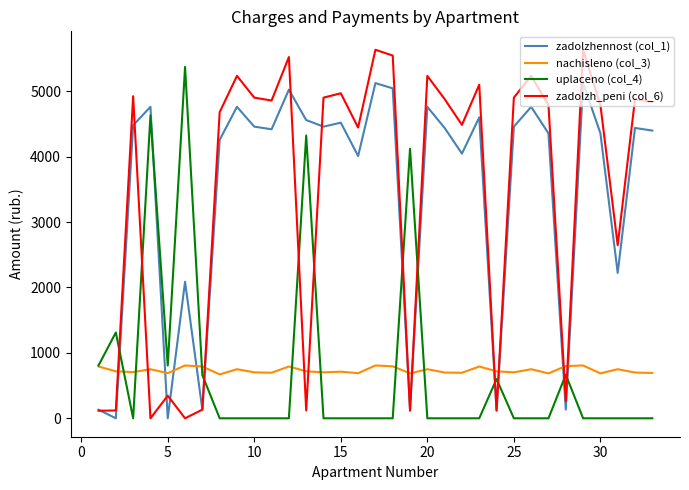

Which series has the widest spread of values?

zadolzh_peni (col_6)